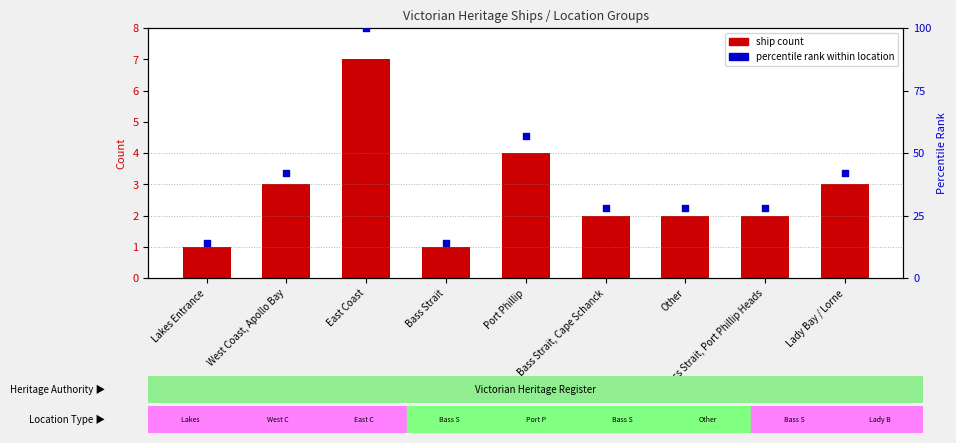

Which series has the largest total across all categories?

percentile rank within location